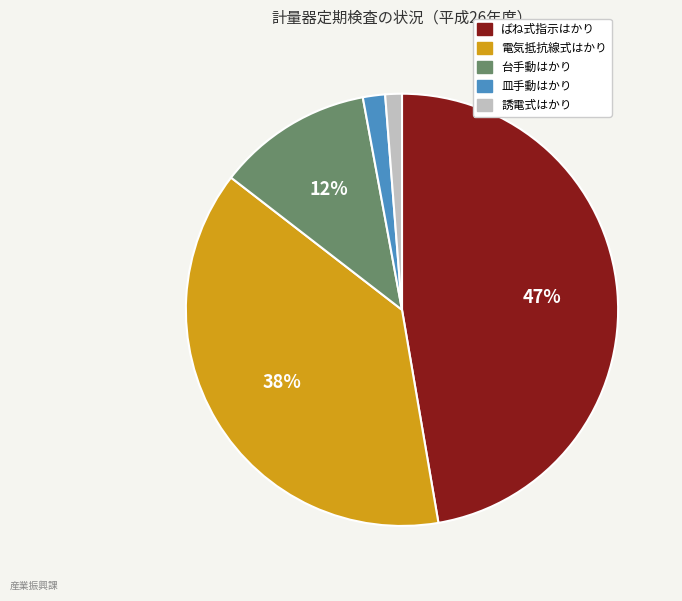

To the nearest percent, what is the combined percentage of 皿手動はかり and 電気抵抗線式はかり?

40%